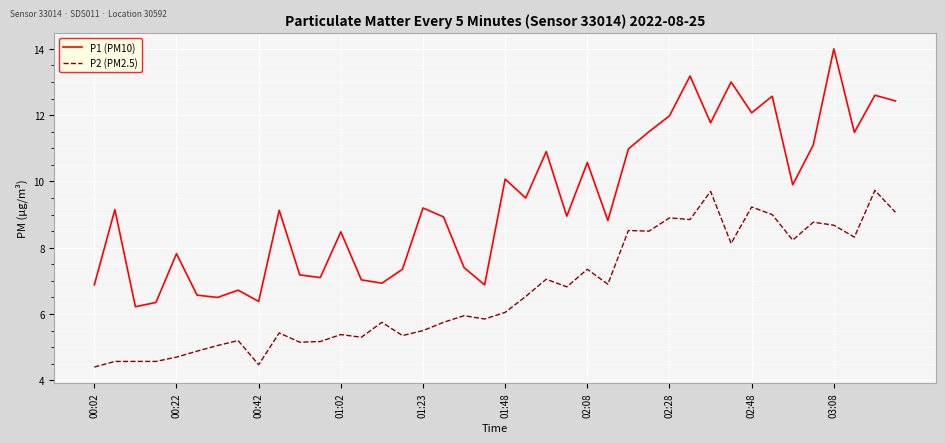

Which series has the largest range (max minus min)?

P1 (PM10)